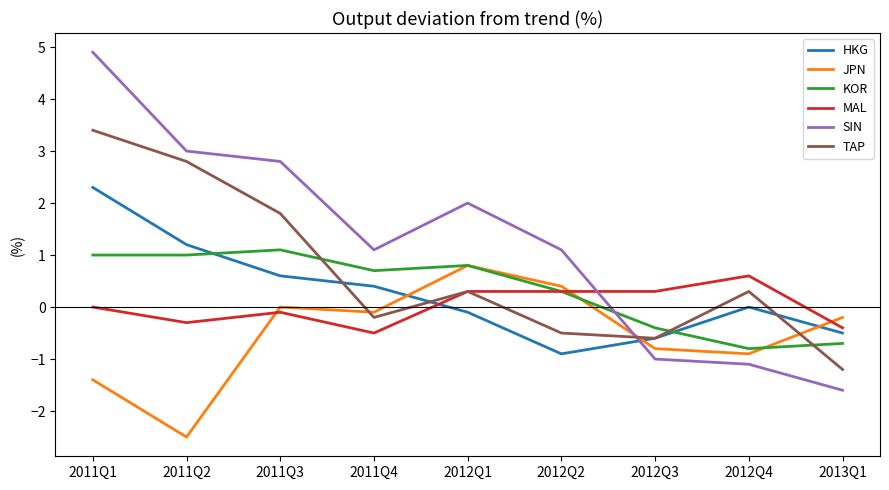

Reading right to left, what are all the values shown in this chart?

HKG: 2013Q1=-0.5	2012Q4=0.0	2012Q3=-0.6	2012Q2=-0.9	2012Q1=-0.1	2011Q4=0.4	2011Q3=0.6	2011Q2=1.2	2011Q1=2.3
JPN: 2013Q1=-0.2	2012Q4=-0.9	2012Q3=-0.8	2012Q2=0.4	2012Q1=0.8	2011Q4=-0.1	2011Q3=0.0	2011Q2=-2.5	2011Q1=-1.4
KOR: 2013Q1=-0.7	2012Q4=-0.8	2012Q3=-0.4	2012Q2=0.3	2012Q1=0.8	2011Q4=0.7	2011Q3=1.1	2011Q2=1.0	2011Q1=1.0
MAL: 2013Q1=-0.4	2012Q4=0.6	2012Q3=0.3	2012Q2=0.3	2012Q1=0.3	2011Q4=-0.5	2011Q3=-0.1	2011Q2=-0.3	2011Q1=0.0
SIN: 2013Q1=-1.6	2012Q4=-1.1	2012Q3=-1.0	2012Q2=1.1	2012Q1=2.0	2011Q4=1.1	2011Q3=2.8	2011Q2=3.0	2011Q1=4.9
TAP: 2013Q1=-1.2	2012Q4=0.3	2012Q3=-0.6	2012Q2=-0.5	2012Q1=0.3	2011Q4=-0.2	2011Q3=1.8	2011Q2=2.8	2011Q1=3.4